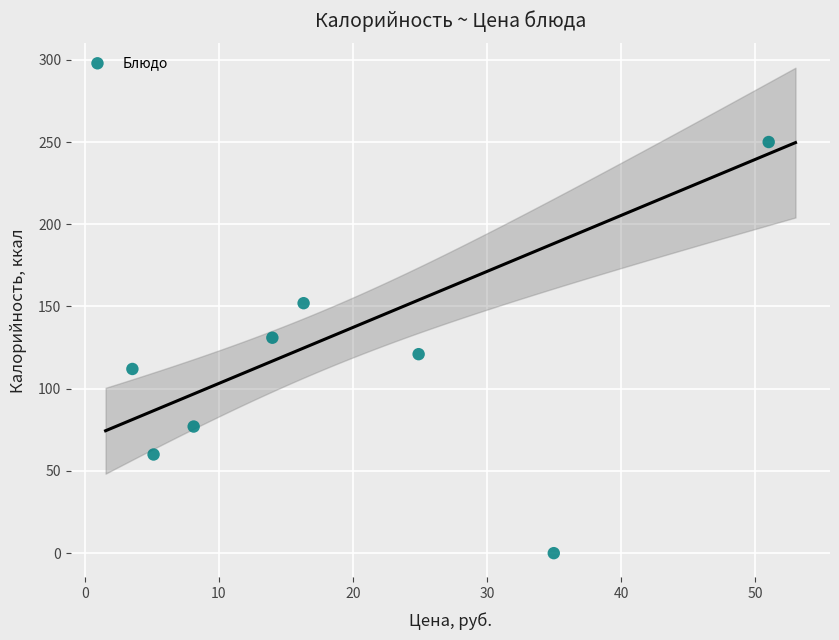

What is the range of Y values (max minus min)?

250